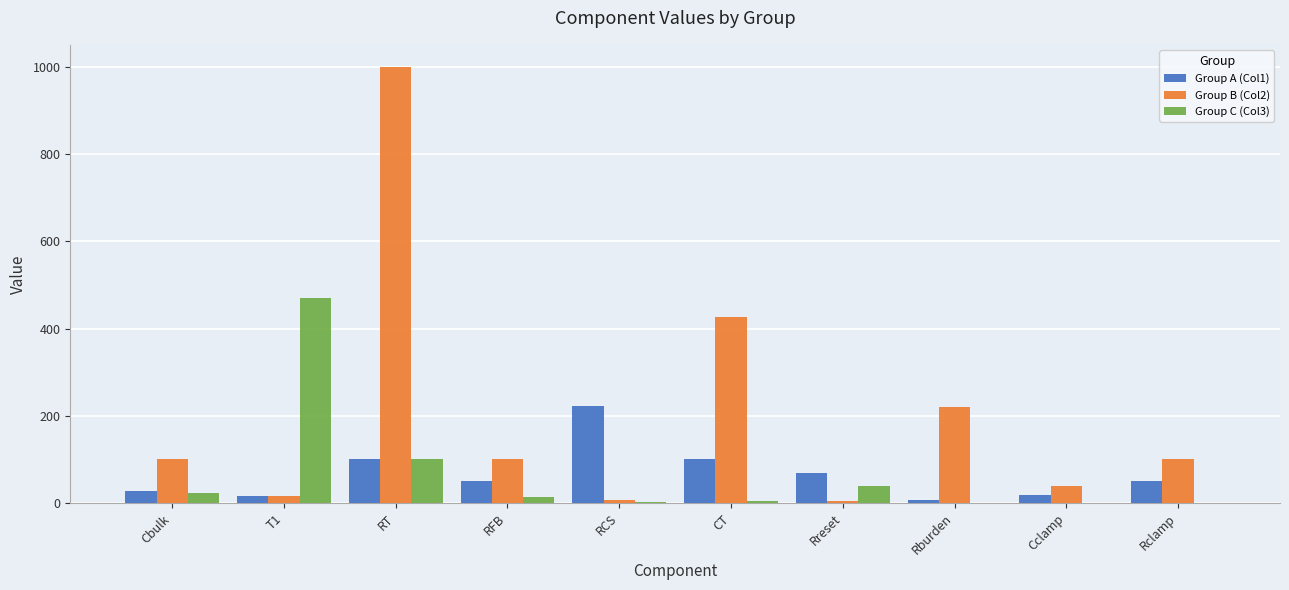

Which series has the largest total across all categories?

Group B (Col2)